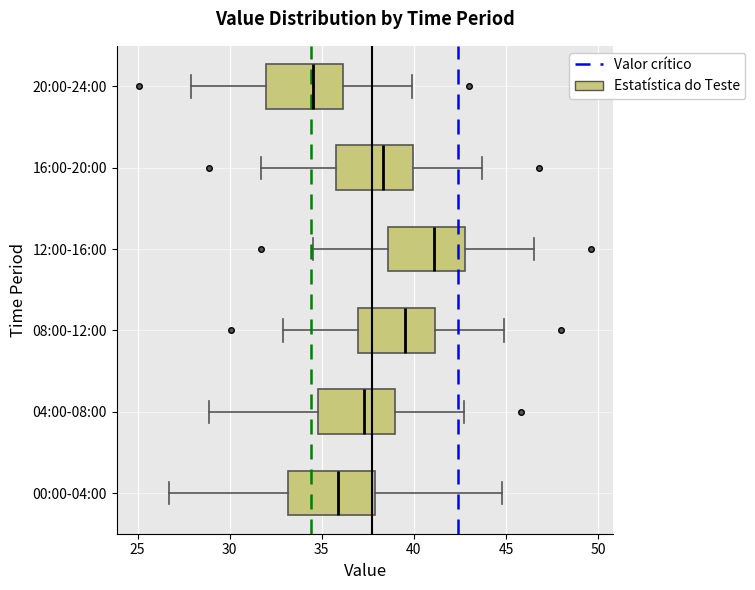

Where is the left edge of the box for 16:00-20:00 on the x-axis? The values are not printed on the chart, so give them approximately, as read against the axis.

36.0